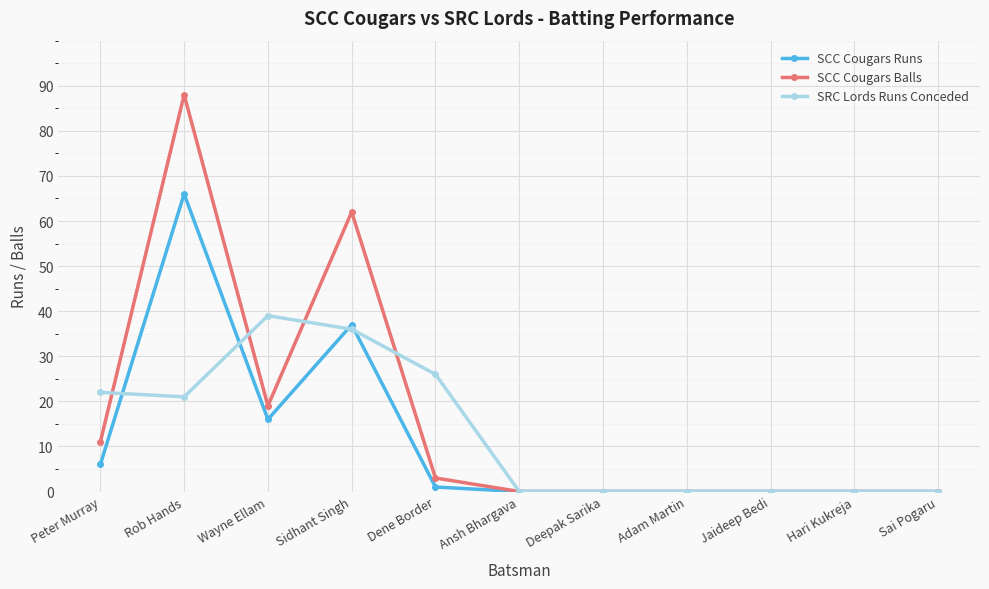

Reading left to right, list all the values displayed in this chart.

SCC Cougars Runs: Peter Murray=6	Rob Hands=66	Wayne Ellam=16	Sidhant Singh=37	Dene Border=1	Ansh Bhargava=0	Deepak Sarika=0	Adam Martin=0	Jaideep Bedi=0	Hari Kukreja=0	Sai Pogaru=0
SCC Cougars Balls: Peter Murray=11	Rob Hands=88	Wayne Ellam=19	Sidhant Singh=62	Dene Border=3	Ansh Bhargava=0	Deepak Sarika=0	Adam Martin=0	Jaideep Bedi=0	Hari Kukreja=0	Sai Pogaru=0
SRC Lords Runs Conceded: Peter Murray=22	Rob Hands=21	Wayne Ellam=39	Sidhant Singh=36	Dene Border=26	Ansh Bhargava=0	Deepak Sarika=0	Adam Martin=0	Jaideep Bedi=0	Hari Kukreja=0	Sai Pogaru=0